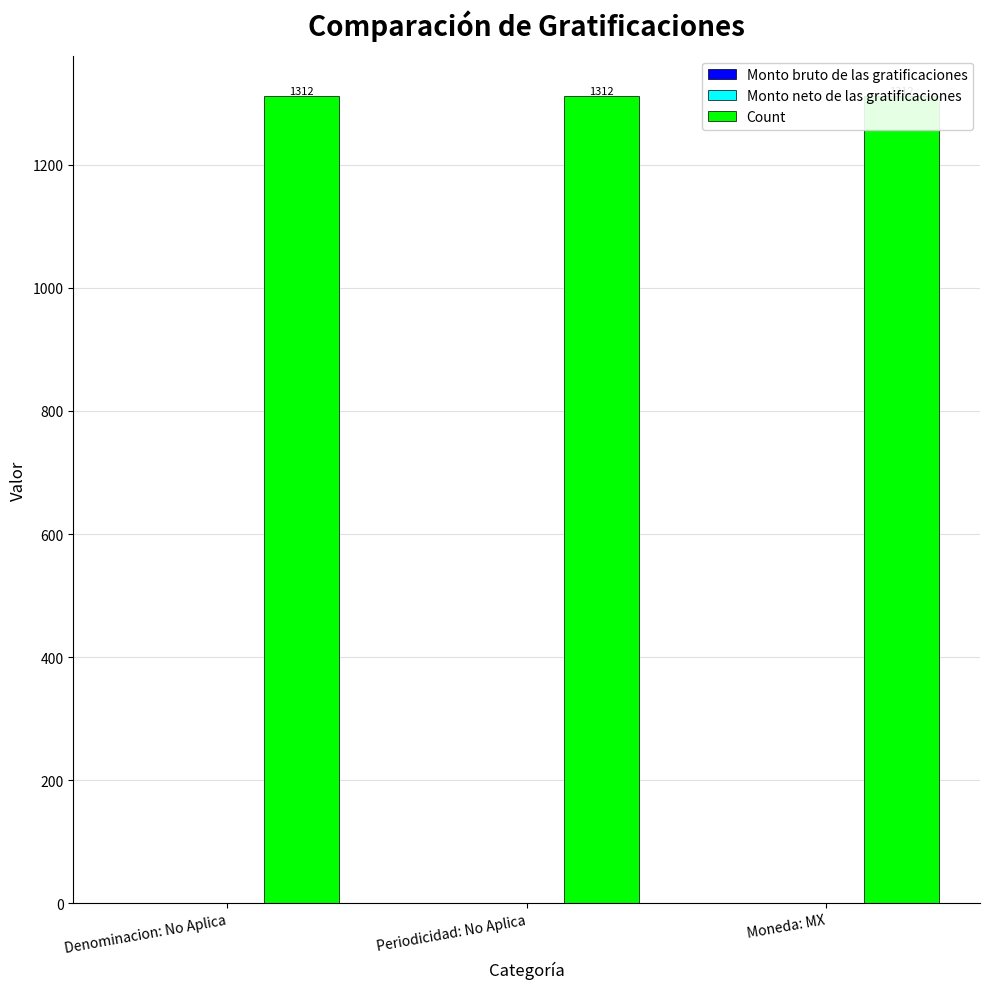

Does the chart contain any negative values?

No